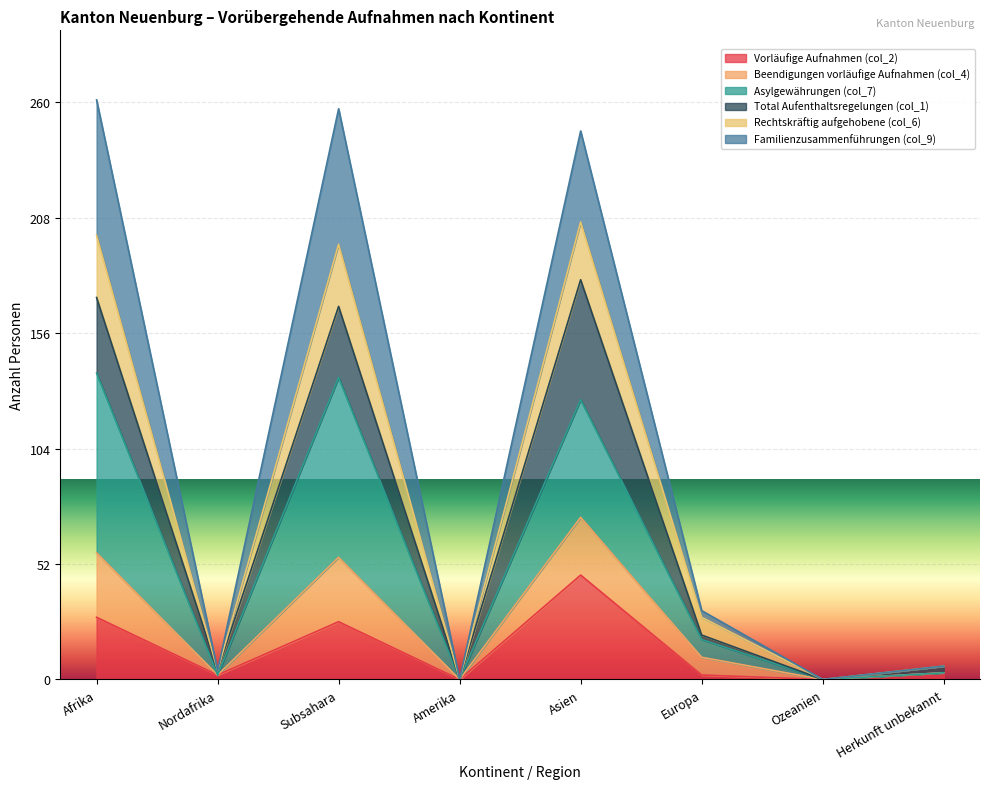

At which category does Vorläufige Aufnahmen (col_2) reach its first local valley?

Nordafrika